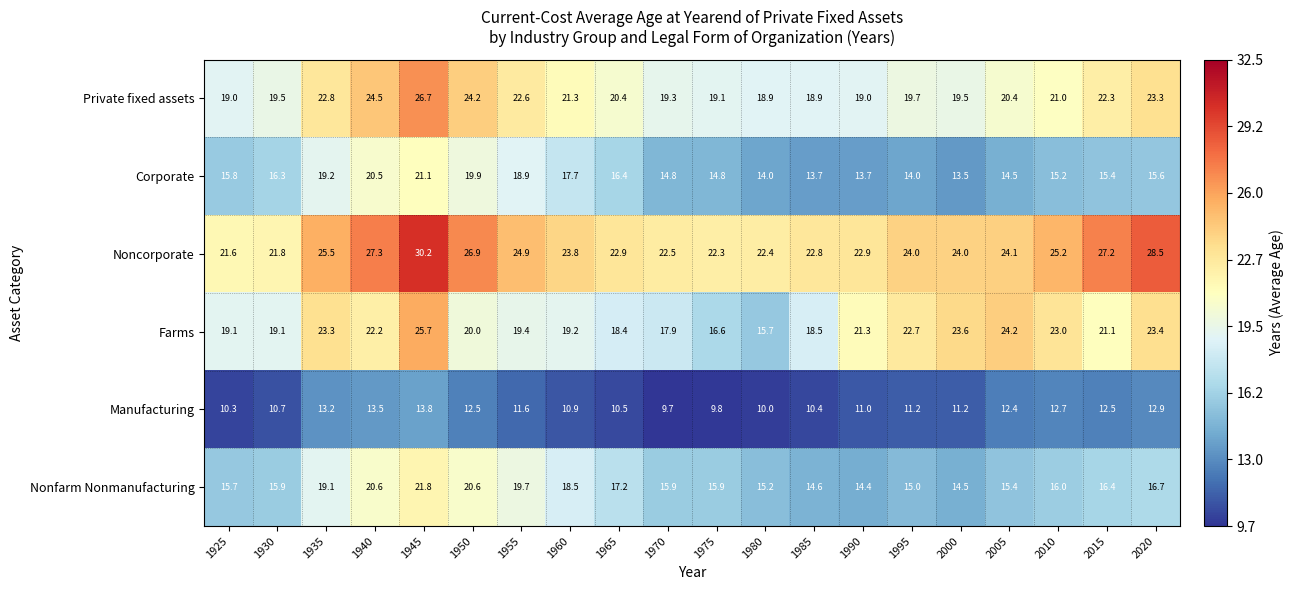

Is it true that Manufacturing equals 12.7 at 2010?

True